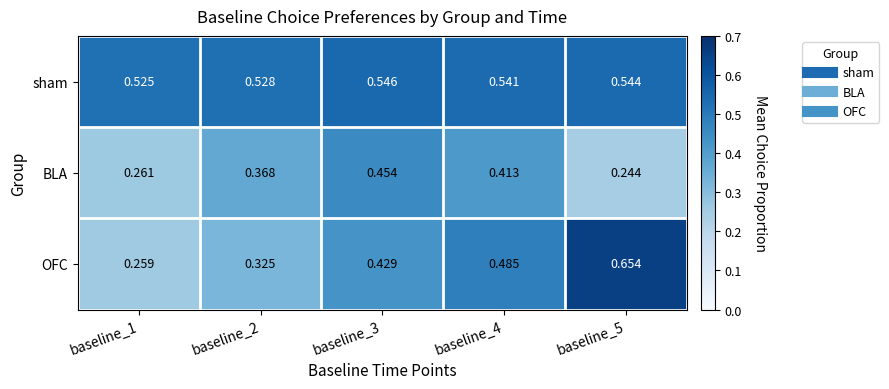

Which series has the largest total across all categories?

sham